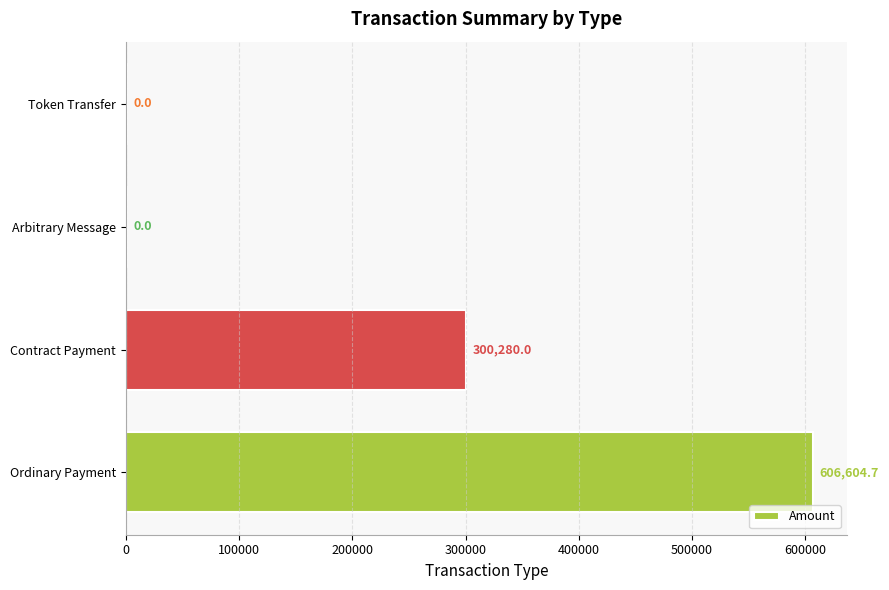

True or false: the data shows 300280.0 at Contract Payment.

True